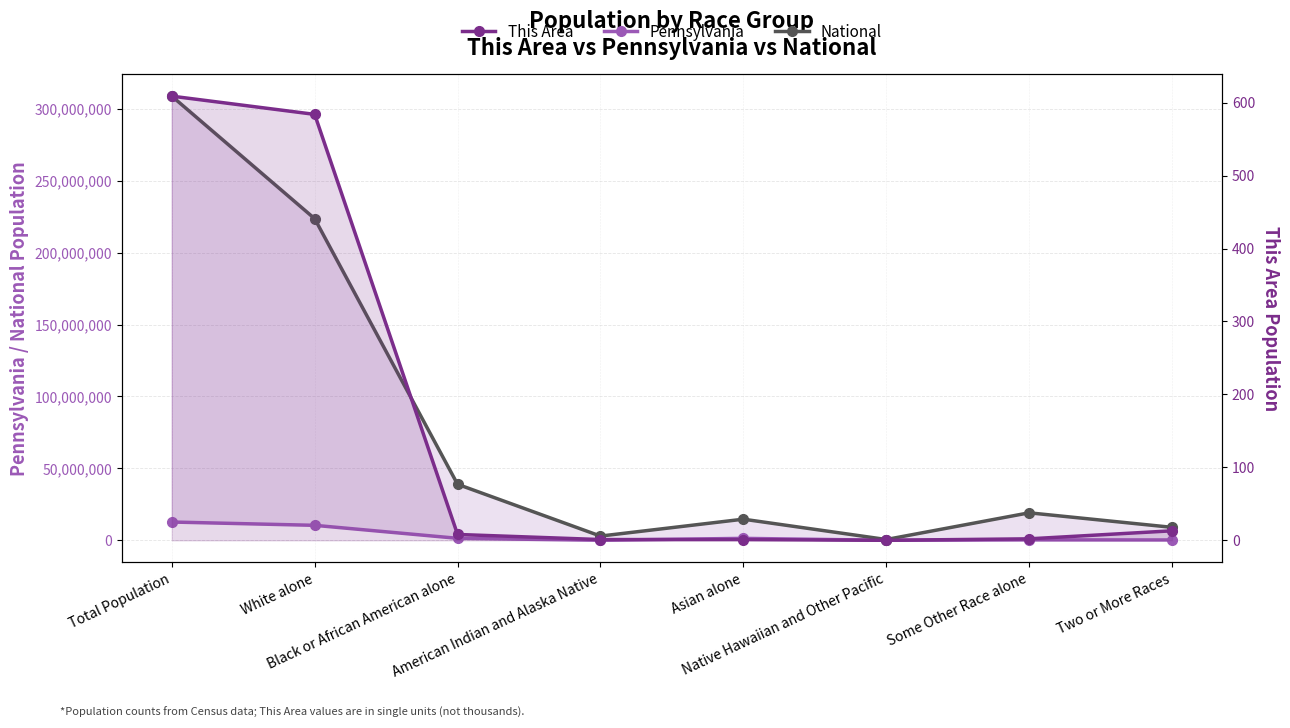

How many interior local valleys does the This Area series have?

1